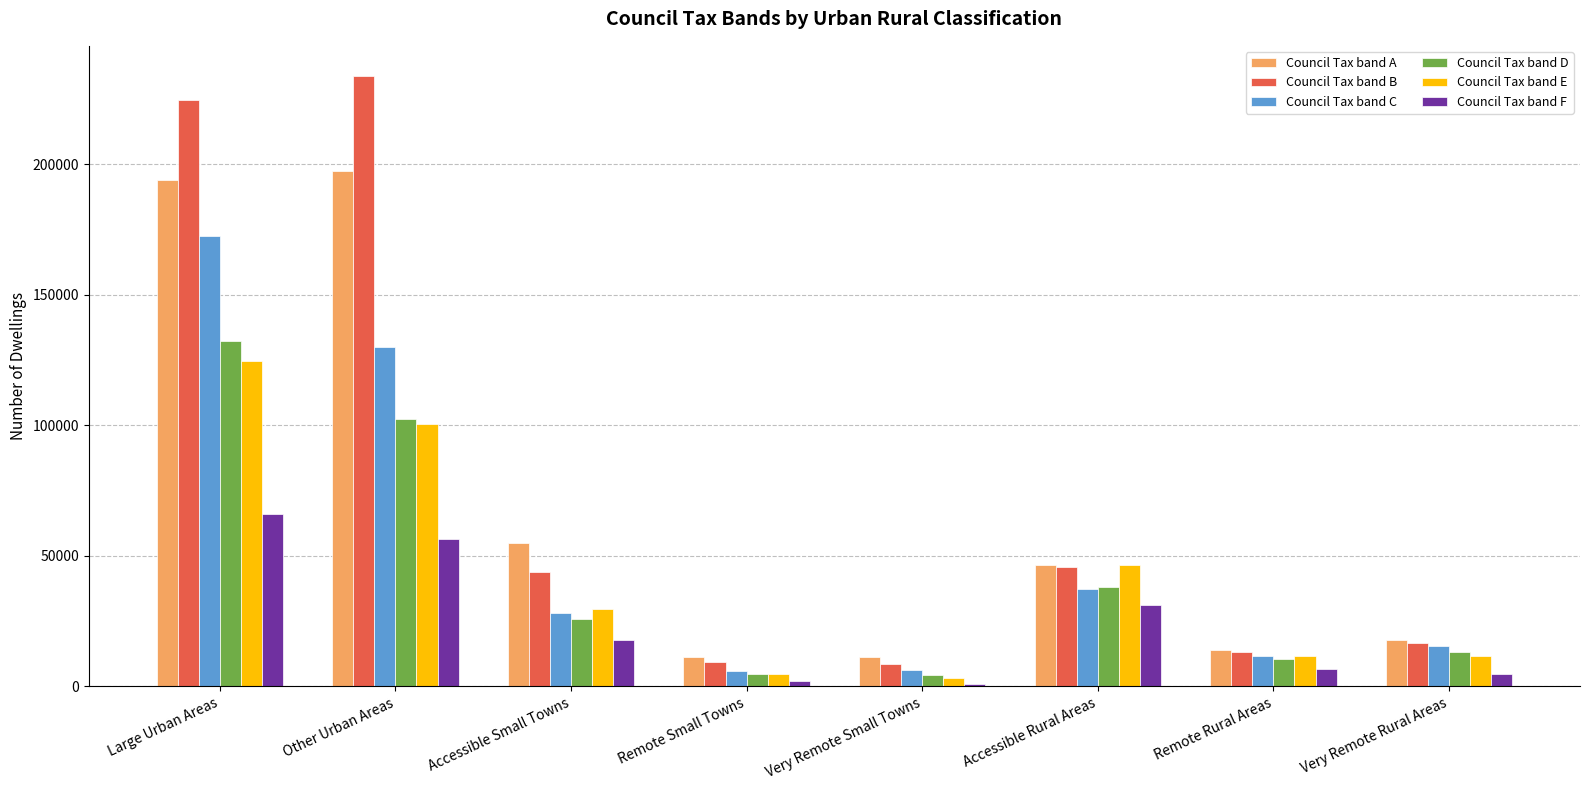

At how many categories does at least one series exceed 58883?

2